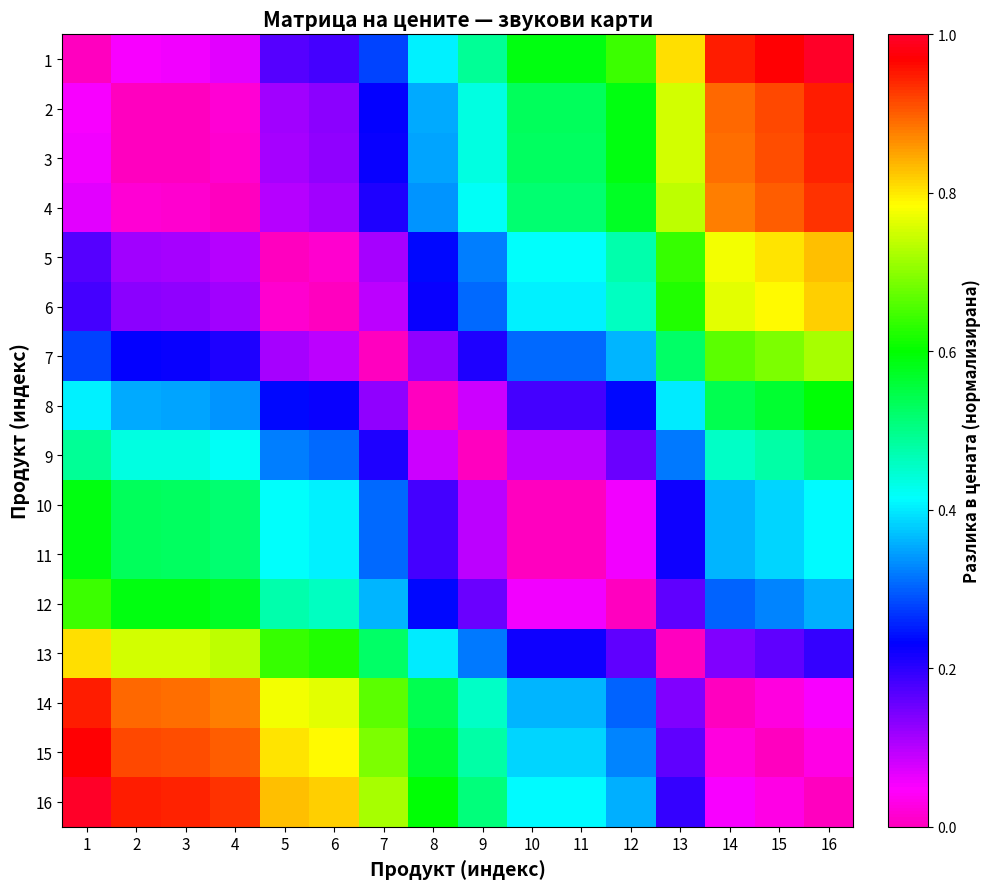

Which series has the widest spread of values?

1